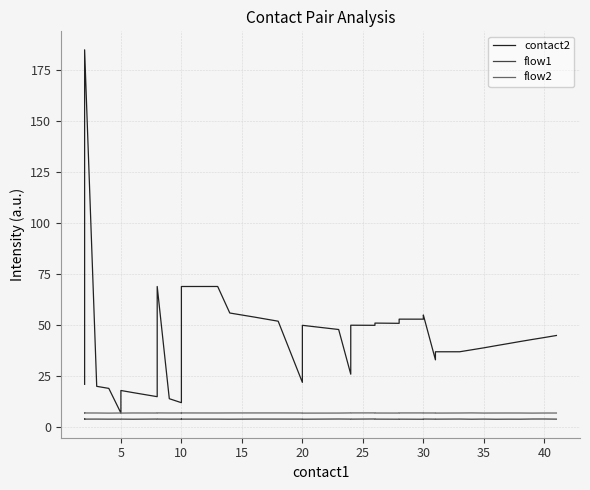

The flow1 series shows 2.3 at 19. True or false?

False